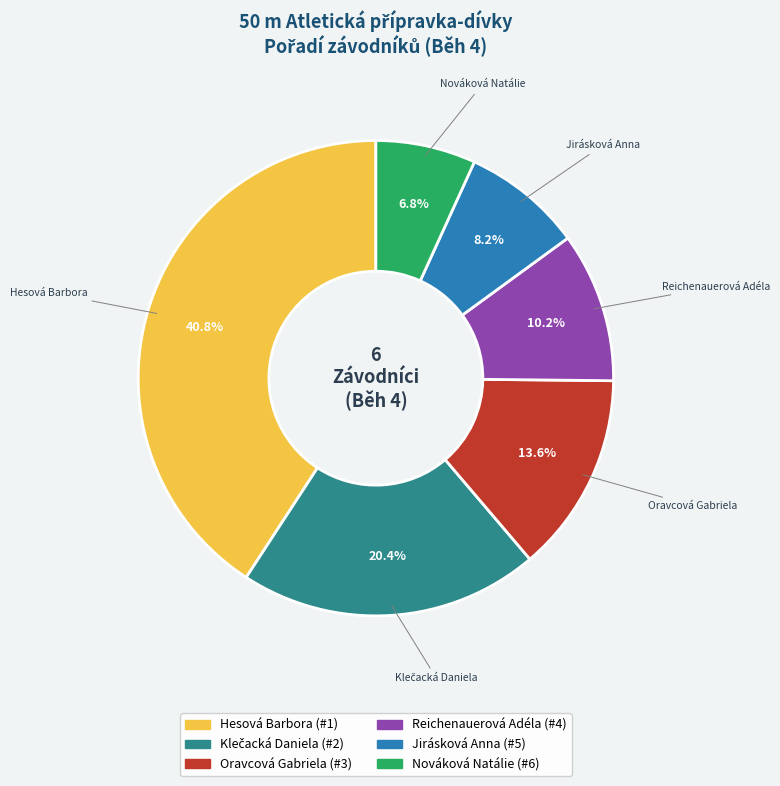

Does Jirásková Anna account for over 50% of the chart?

No